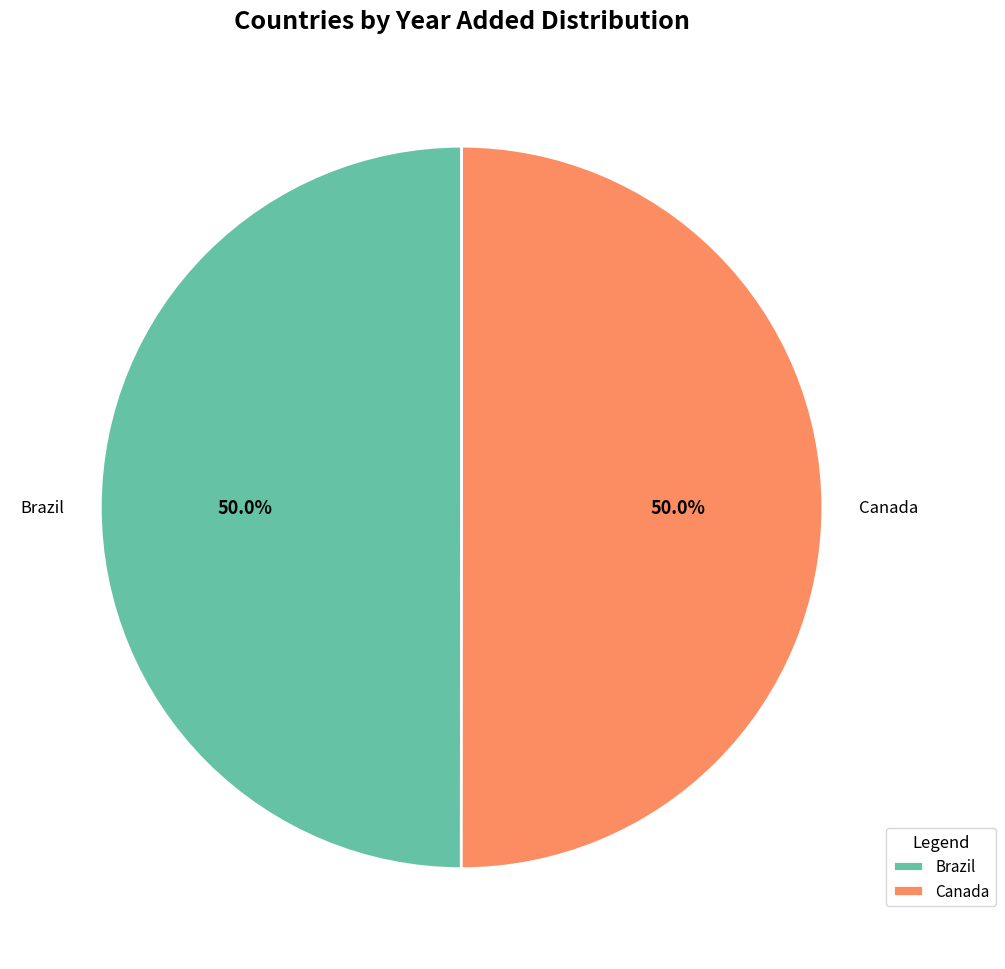

True or false: Brazil accounts for 50% of the total.

True